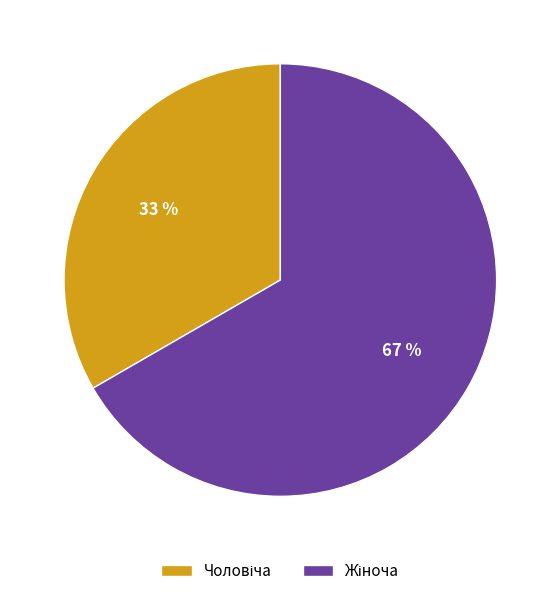

To the nearest percent, what is the average slice percentage?

50%